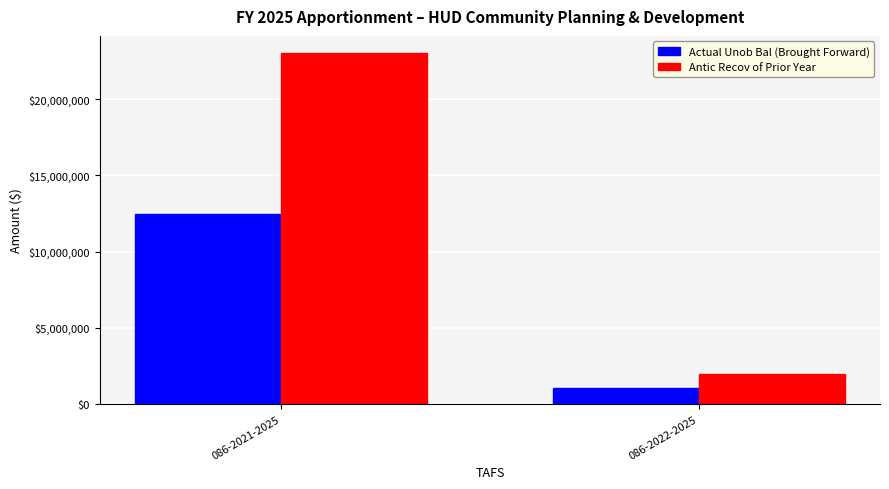

Reading left to right, transcribe all the data shown in this chart.

Actual Unob Bal (Brought Forward): 12468196	1032160
Antic Recov of Prior Year: 23000000	2000000